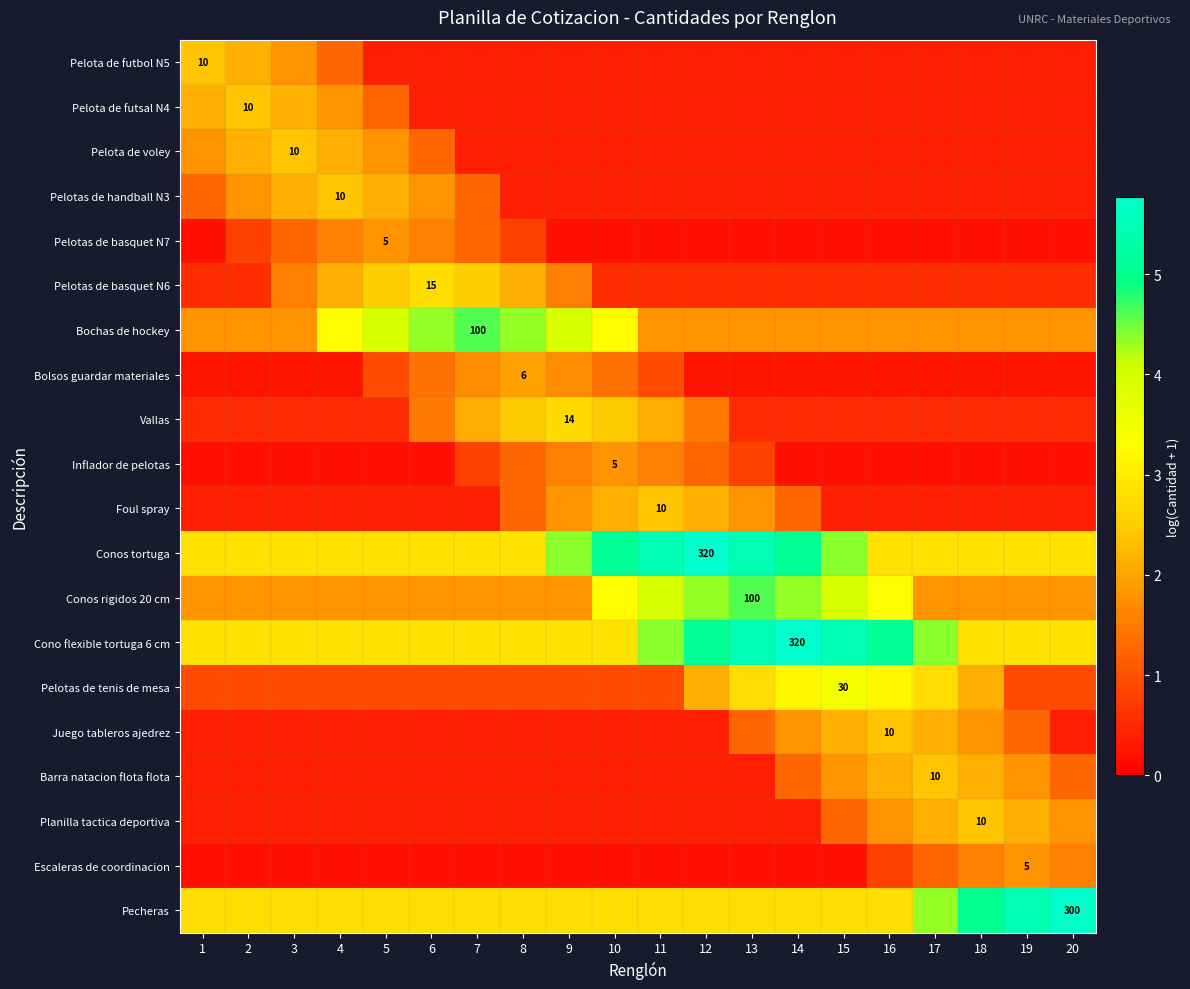

At which category does the chart reach its minimum across all series?

1